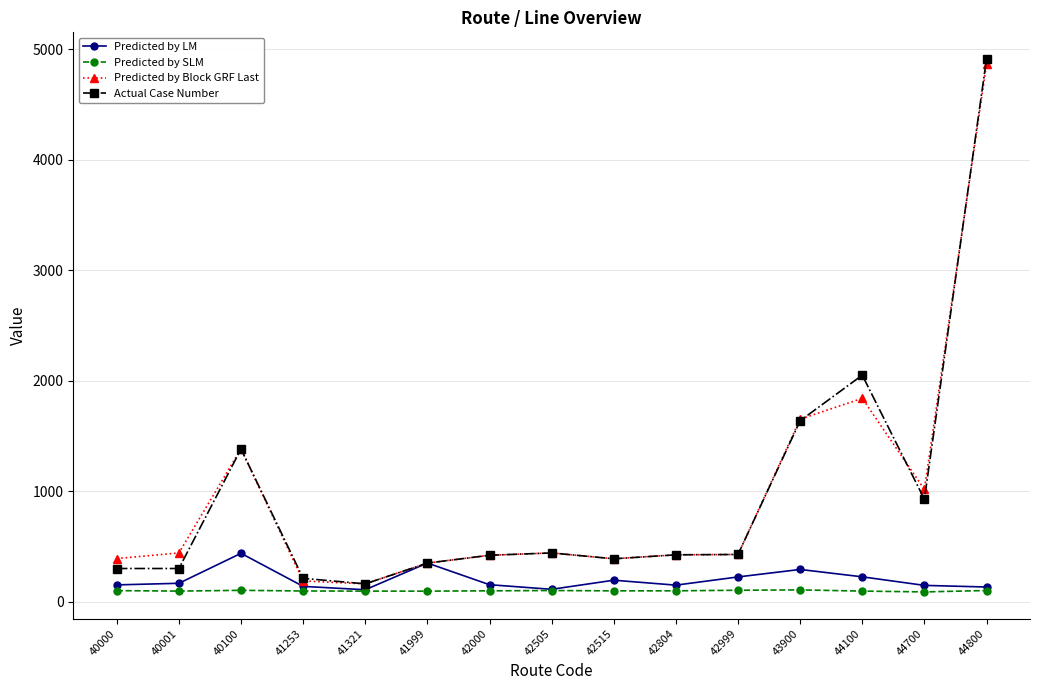

At which label does Predicted by LM first exceed 153?

40001